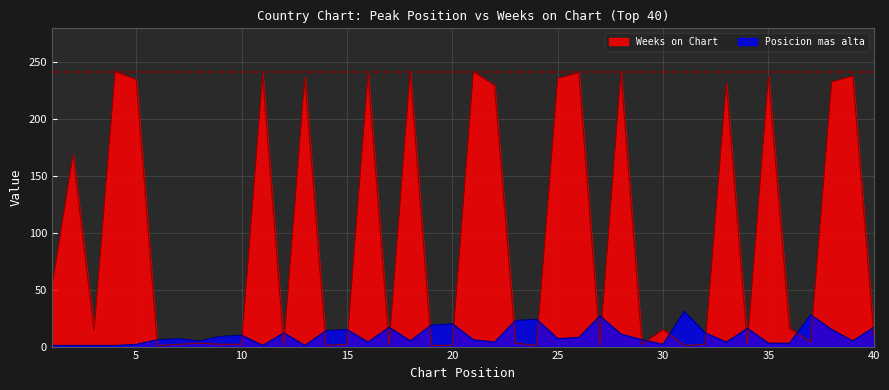

Is the value of Posicion mas alta at 4 greater than the value of Weeks on Chart at 35?

No